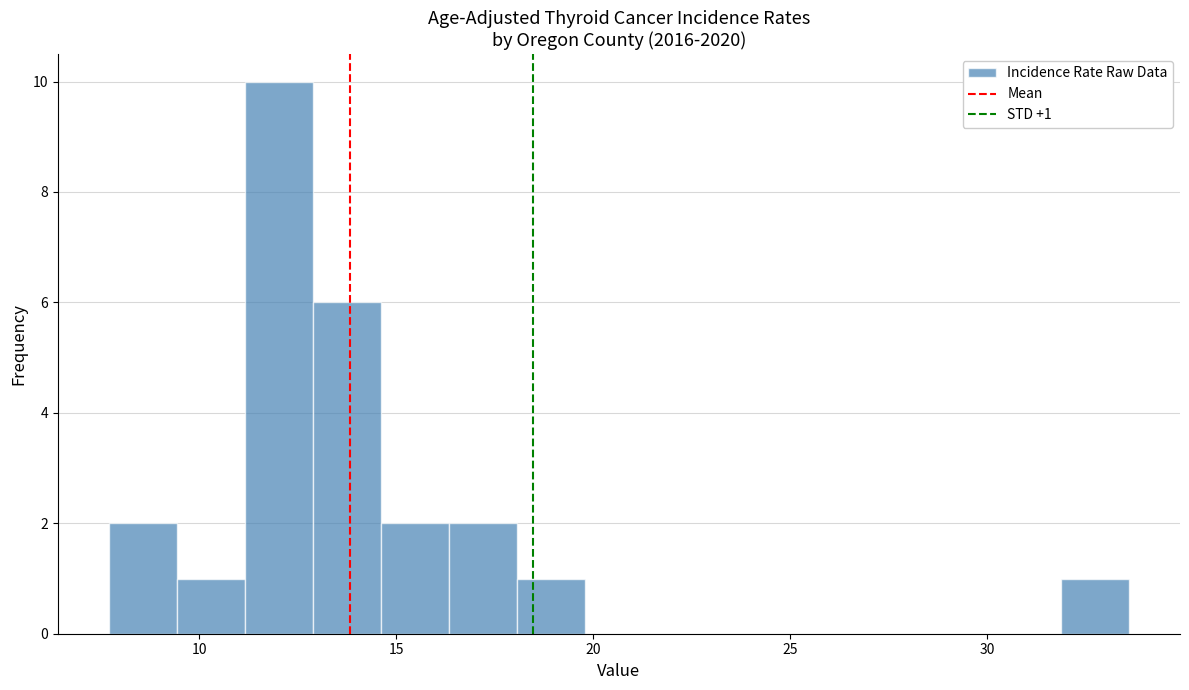

Around what value on the x-axis is the tallest bar? Give the approximate position of its centre, as read against the axis.

12.0